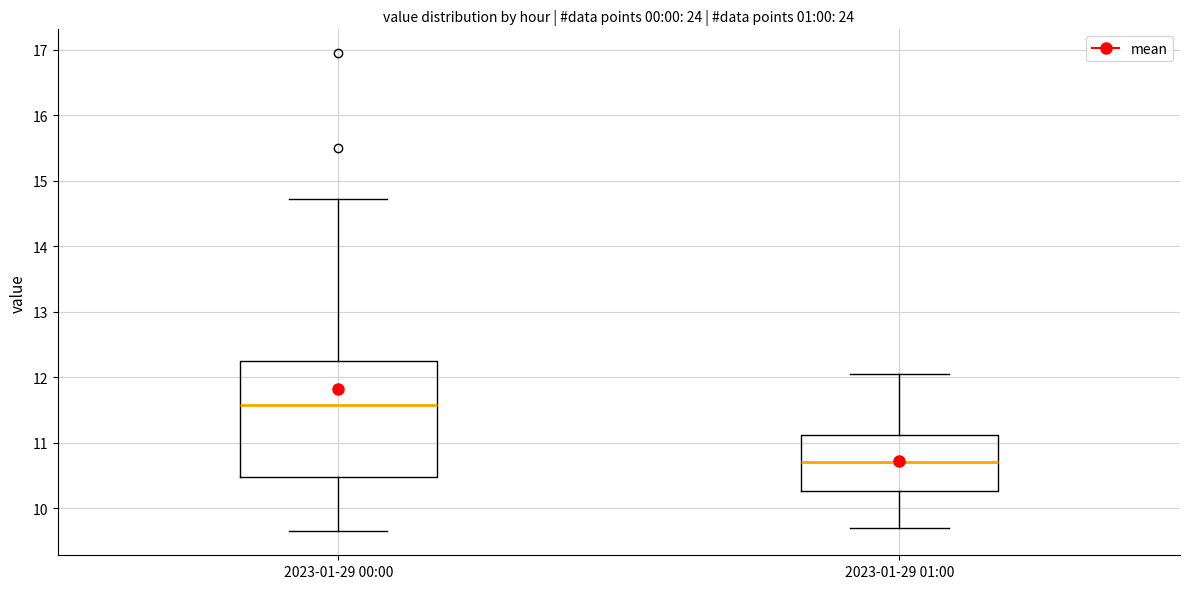

Where is the upper edge of the box for 2023-01-29 00:00 on the y-axis? The values are not printed on the chart, so give them approximately, as read against the axis.

12.2